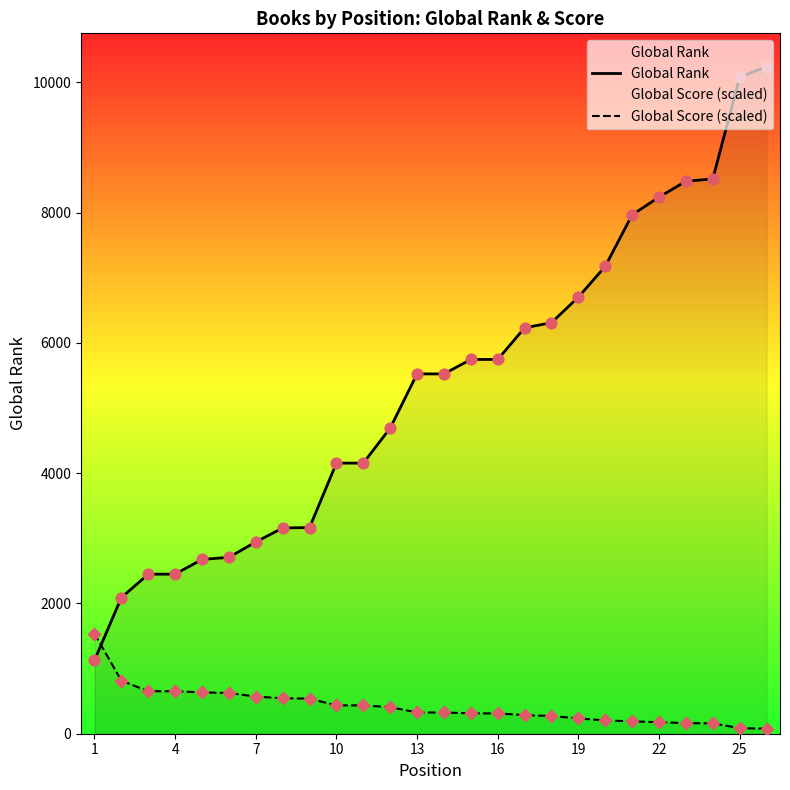

Is the value of Global Score (scaled) at 25 greater than the value of Global Rank at 10?

No